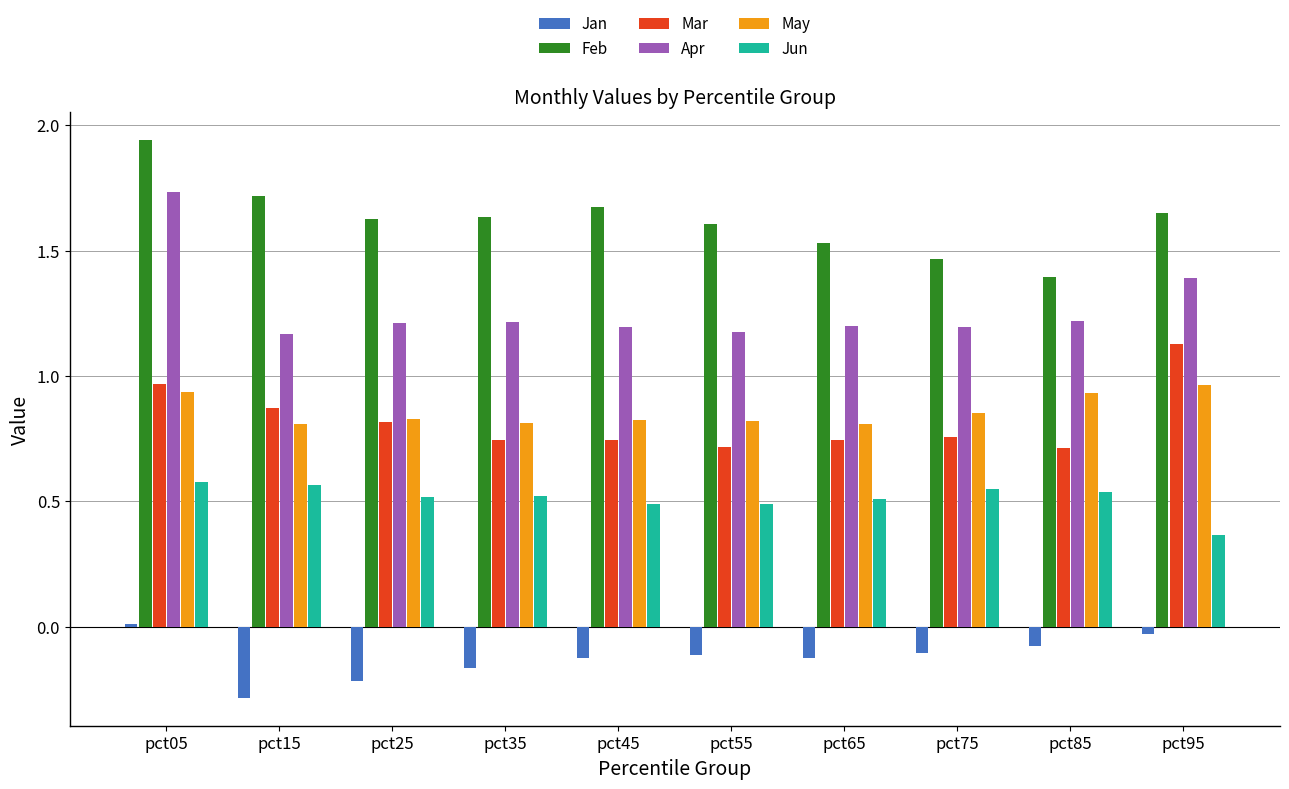

What is the sum of the Apr values at pct25 and pct35?

2.4